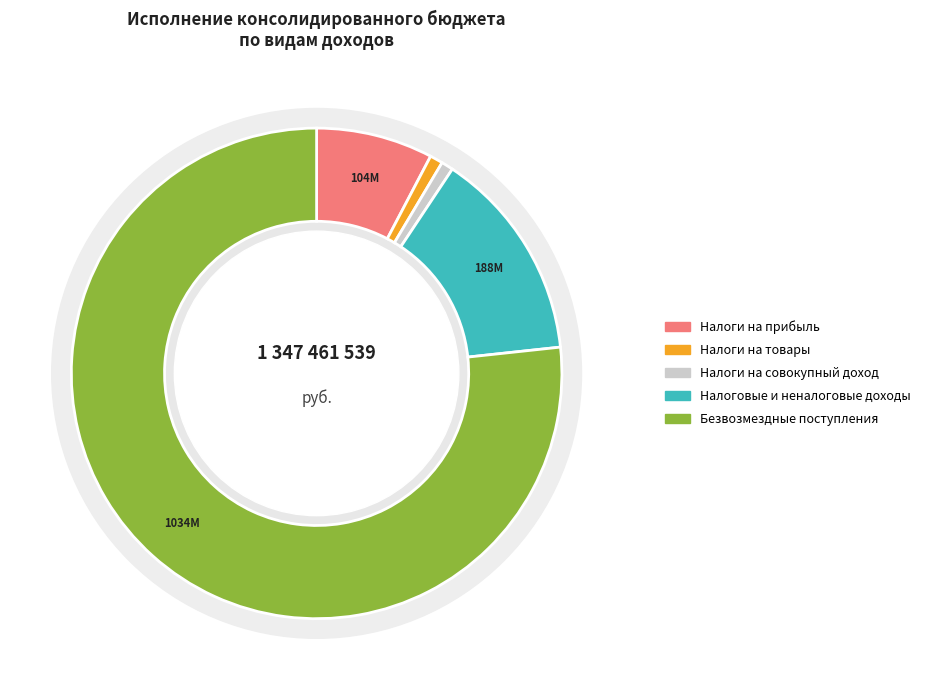

To the nearest percent, what percentage of the pie is НАЛОГИ НА ТОВАРЫ (РАБОТЫ, УСЛУГИ)?

1%